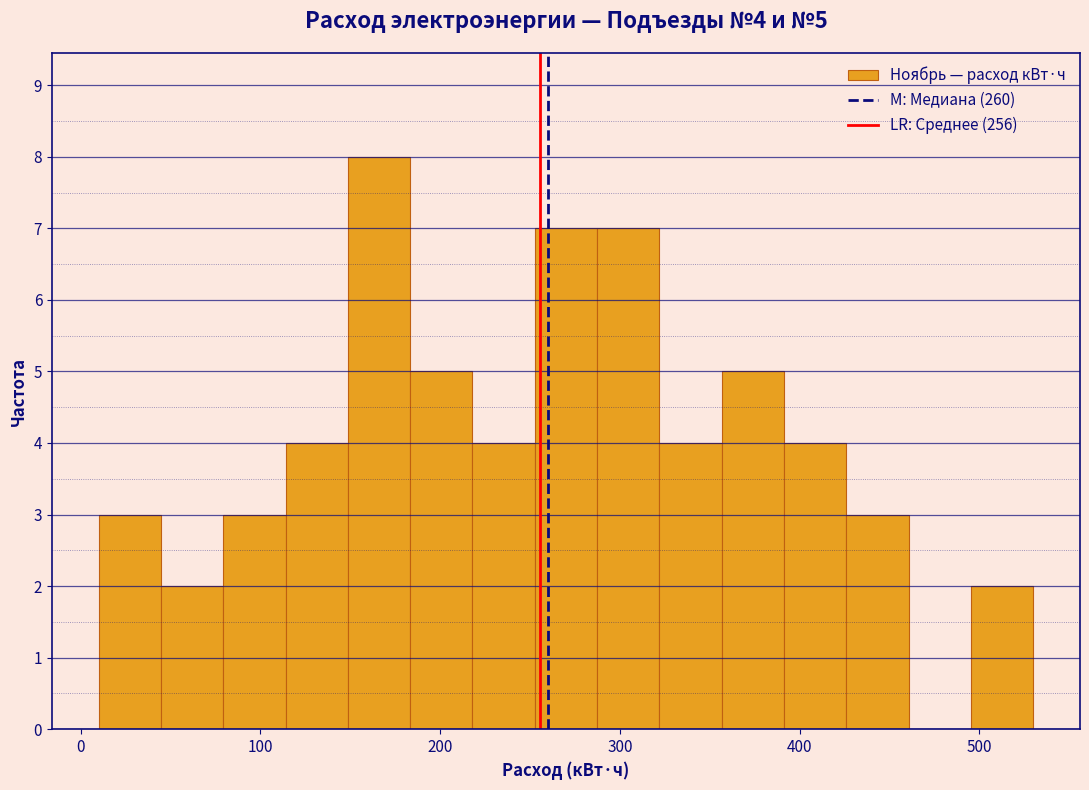

Around what value on the x-axis is the tallest bar? Give the approximate position of its centre, as read against the axis.

170